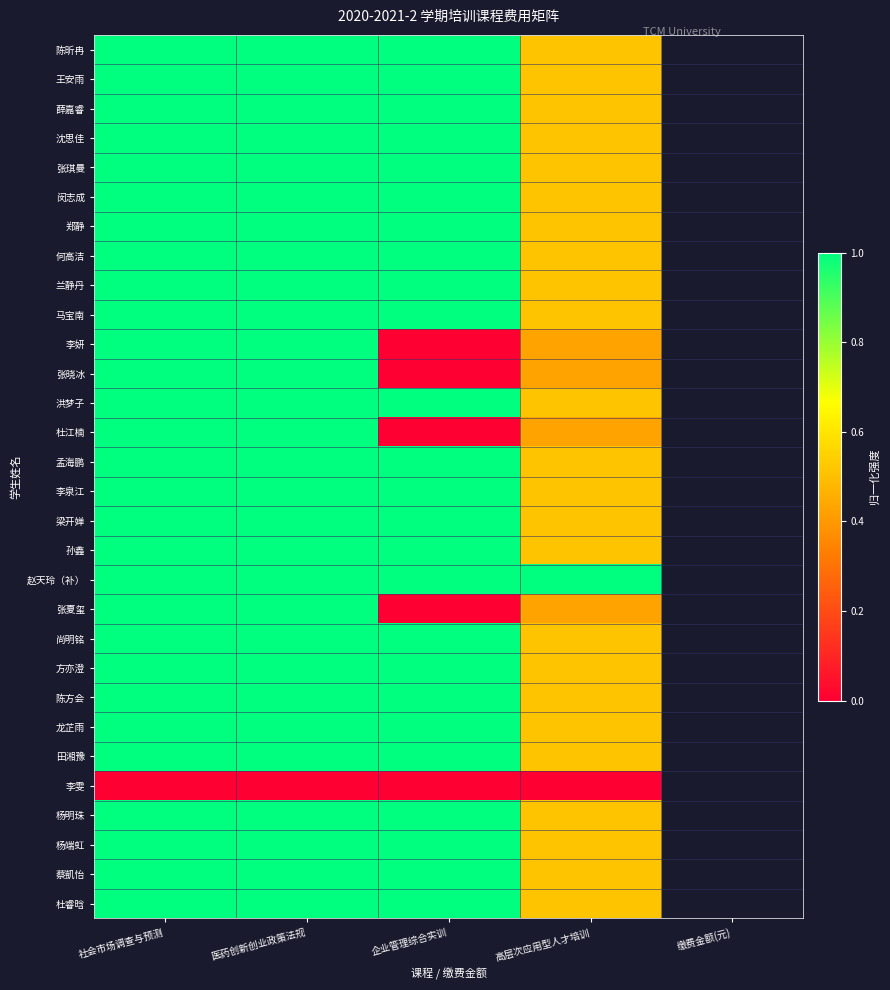

At 社会市场调查与预测, list the series in order from smallest to largest.

李雯, 陈昕冉, 王安雨, 薛嘉睿, 沈思佳, 张琪曼, 闵志成, 郑静, 何高洁, 兰静丹, 马宝南, 李妍, 张晓冰, 洪梦子, 杜江楠, 孟海鹏, 李泉江, 梁开婵, 孙鑫, 赵天玲（补）, 张夏玺, 尚明铭, 方亦澄, 陈方会, 龙芷雨, 田湘豫, 杨明珠, 杨端虹, 蔡凱怡, 杜睿晗